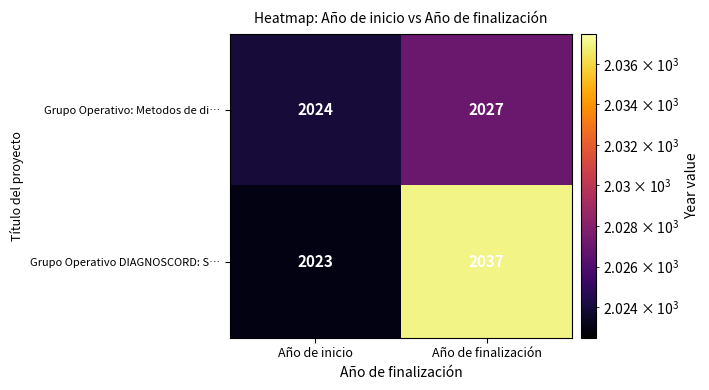

List the labels in order of Grupo Operativo DIAGNOSCORD: S… value, smallest first.

Año de inicio, Año de finalización